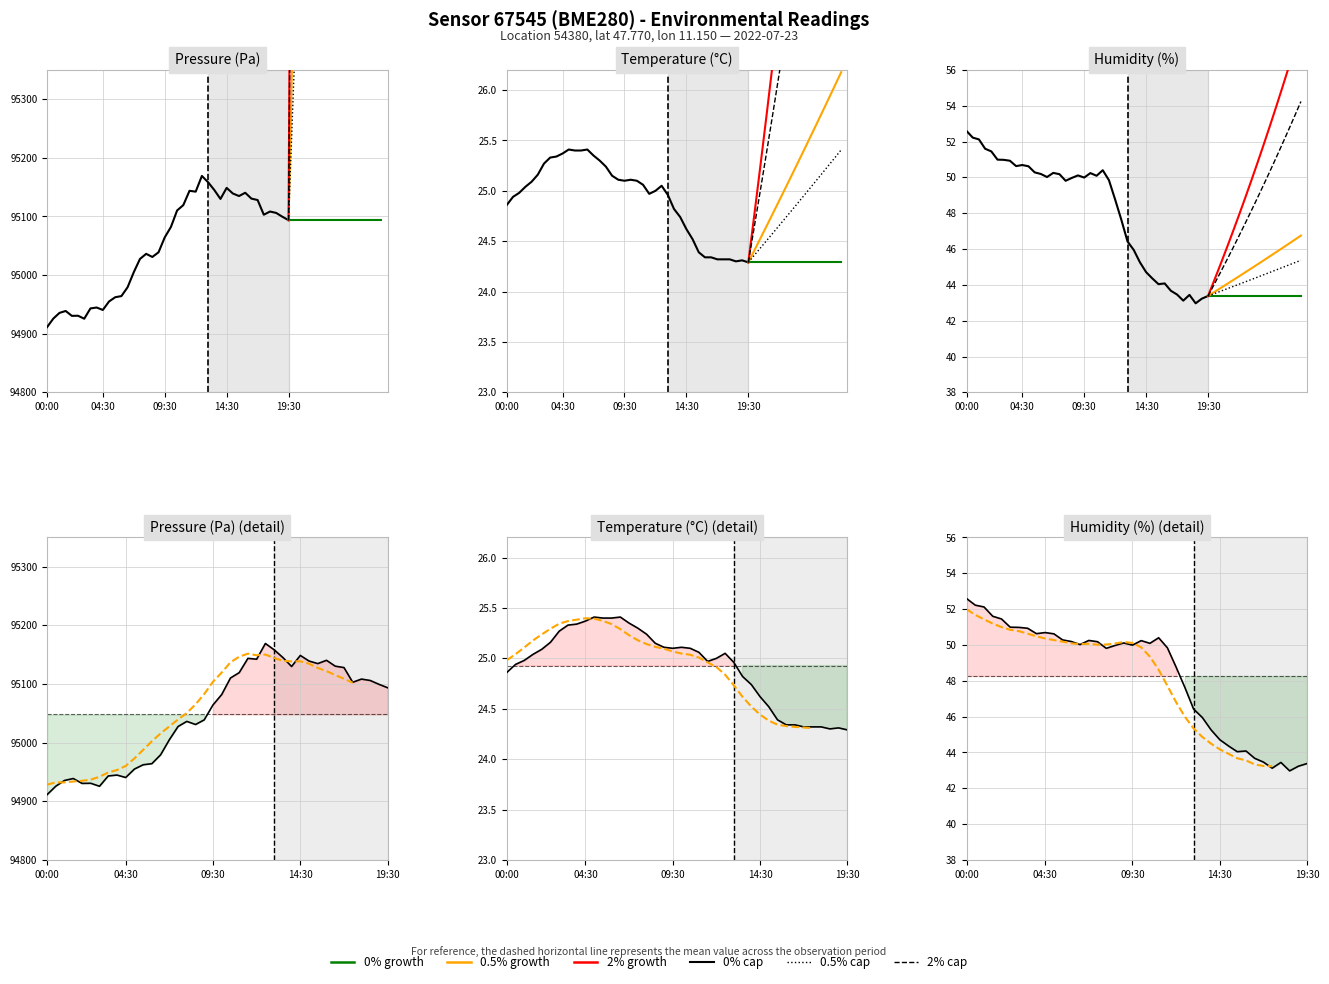

True or false: temperature has a value of 39.6 at 06:30.

False